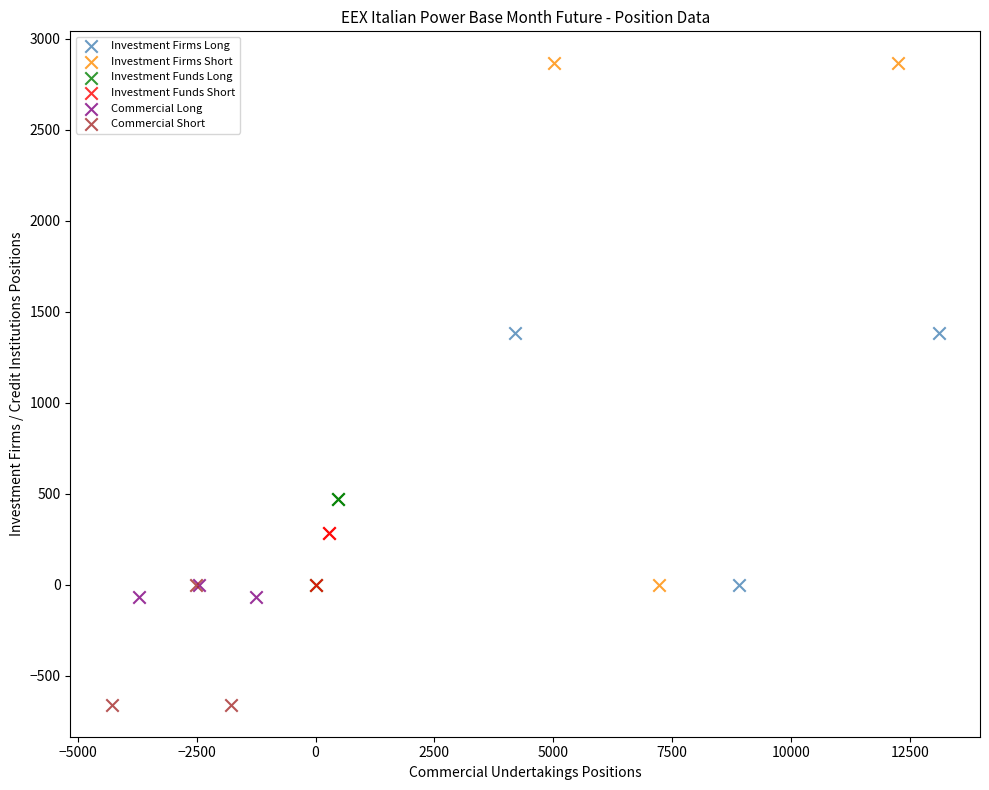

Which series contains the highest Y value?

Investment Firms Short